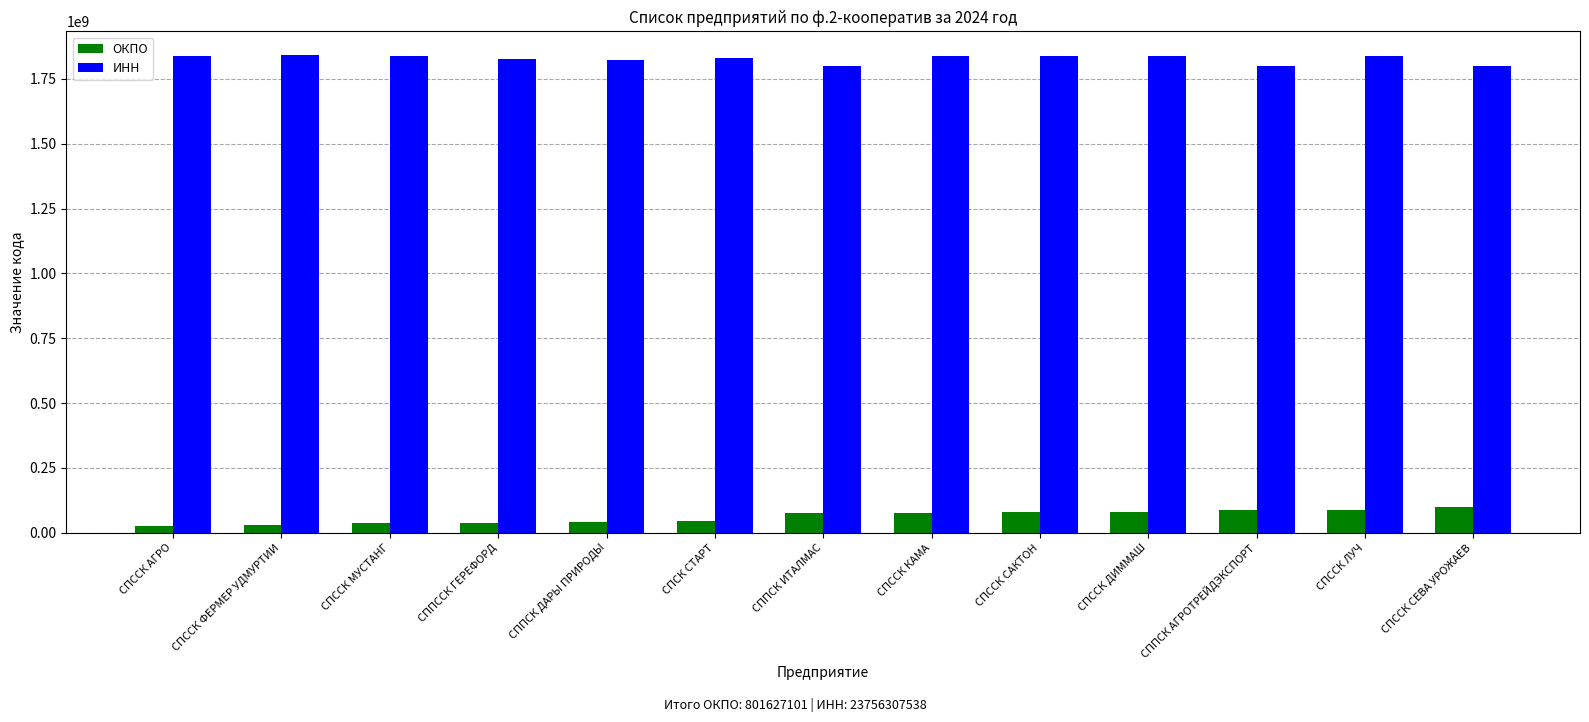

What are all the series names shown in the legend?

ОКПО, ИНН